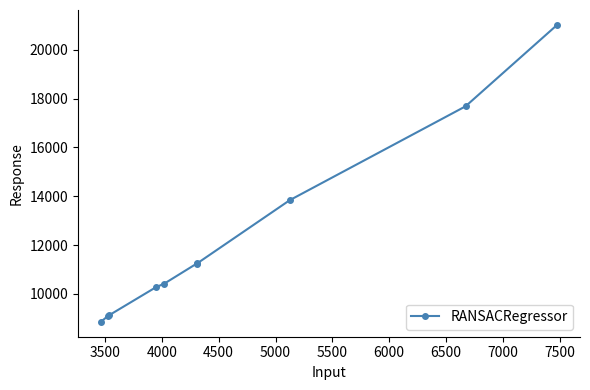

How many distinct data groups are displayed?

1